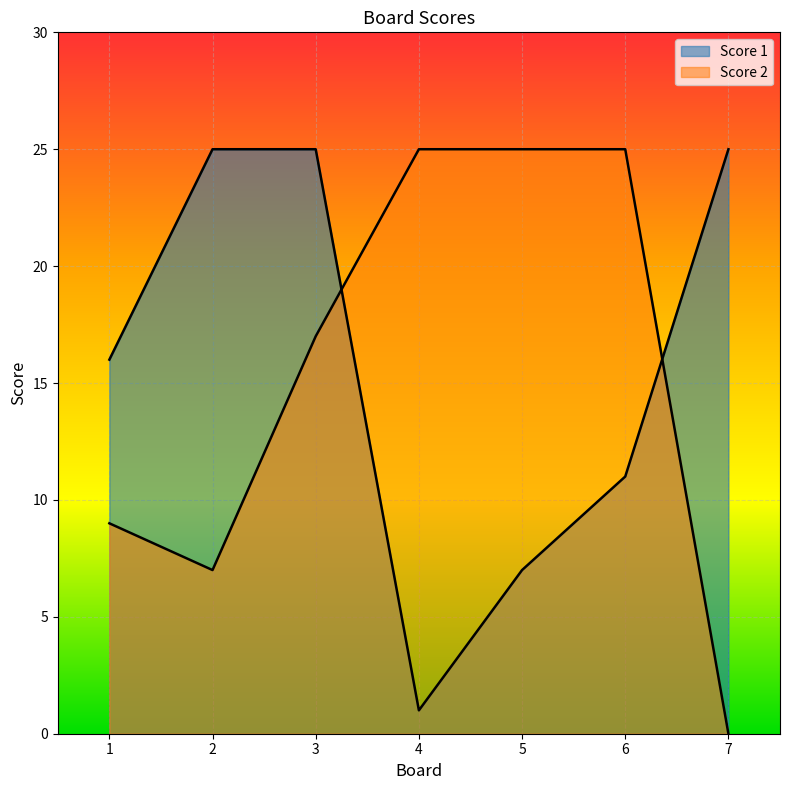

Reading left to right, transcribe all the data shown in this chart.

Score 1: 16	25	25	1	7	11	25
Score 2: 9	7	17	25	25	25	0